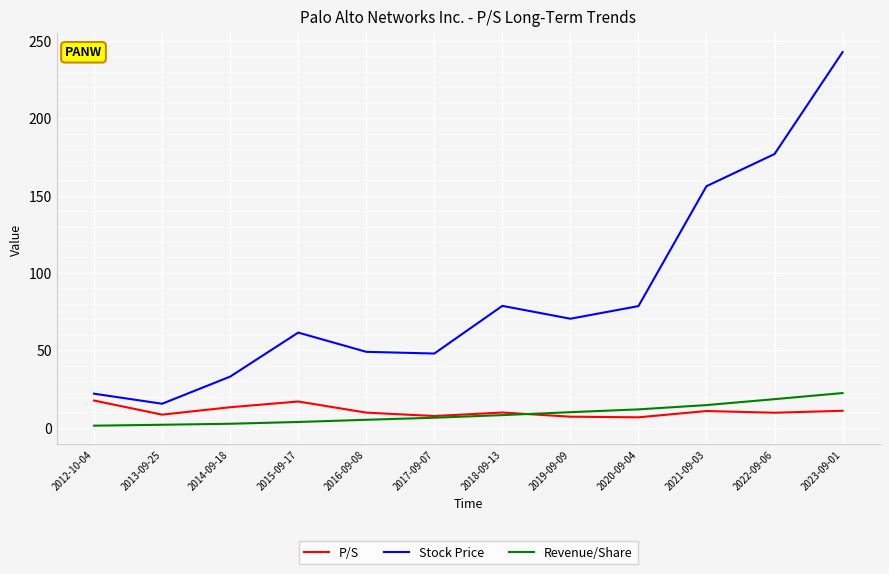

Which category has the highest value in the Stock Price series?

2023-09-01